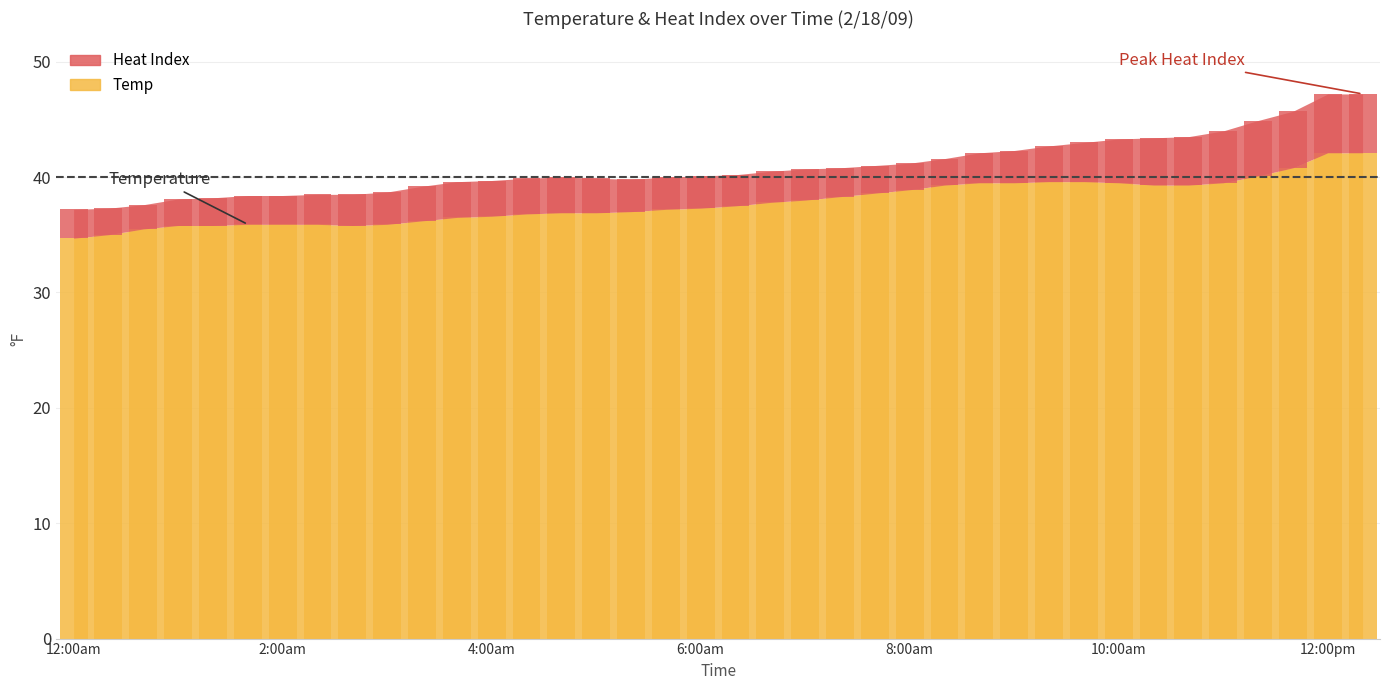

Rank the categories by value from highest to lowest.

12:00pm, 12:20pm, 11:40am, 11:20am, 9:20am, 9:40am, 8:40am, 9:00am, 10:00am, 11:00am, 8:20am, 10:20am, 10:40am, 8:00am, 7:40am, 7:20am, 7:00am, 6:40am, 6:20am, 6:00am, 5:40am, 5:20am, 4:40am, 5:00am, 4:20am, 4:00am, 3:40am, 3:20am, 1:40am, 2:00am, 2:20am, 3:00am, 1:00am, 1:20am, 2:40am, 12:40am, 12:20am, 12:00am